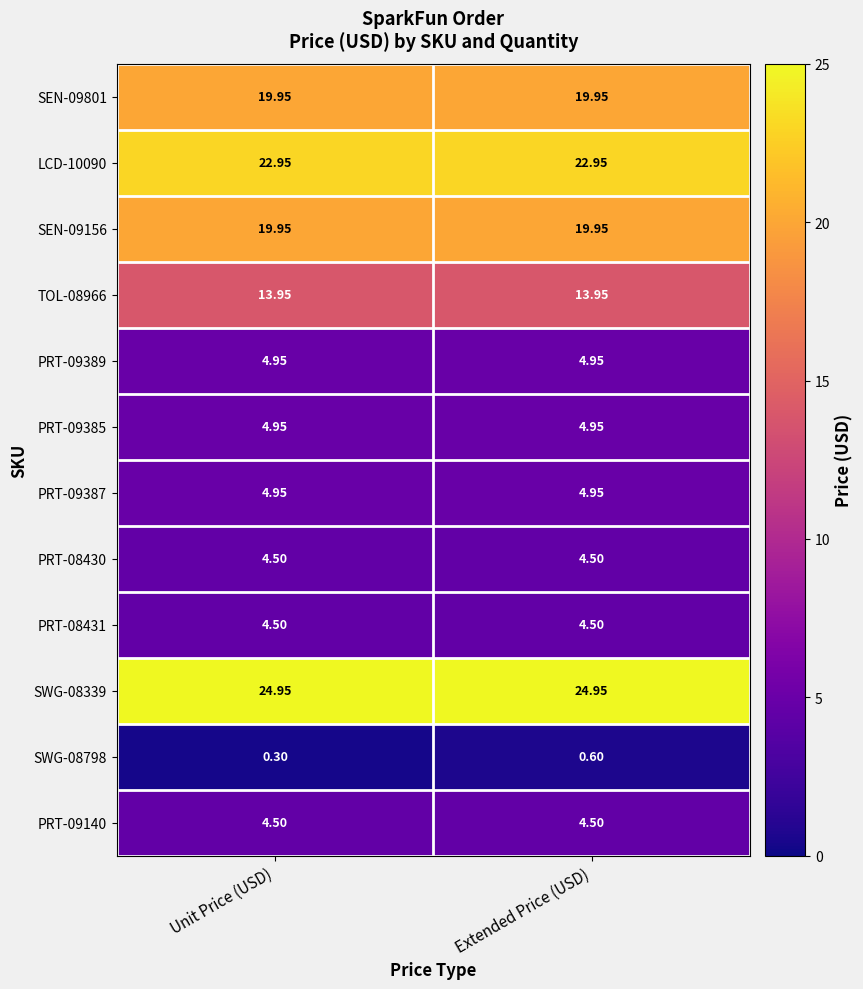

Which category has the lowest value across all series?

Unit Price (USD)